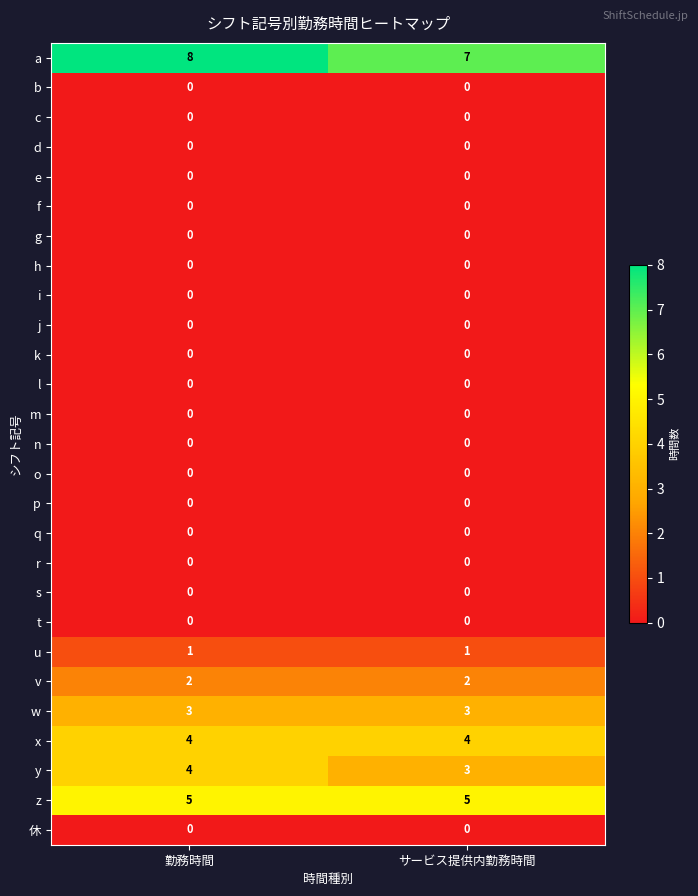

At which category does the chart reach its peak across all series?

勤務時間